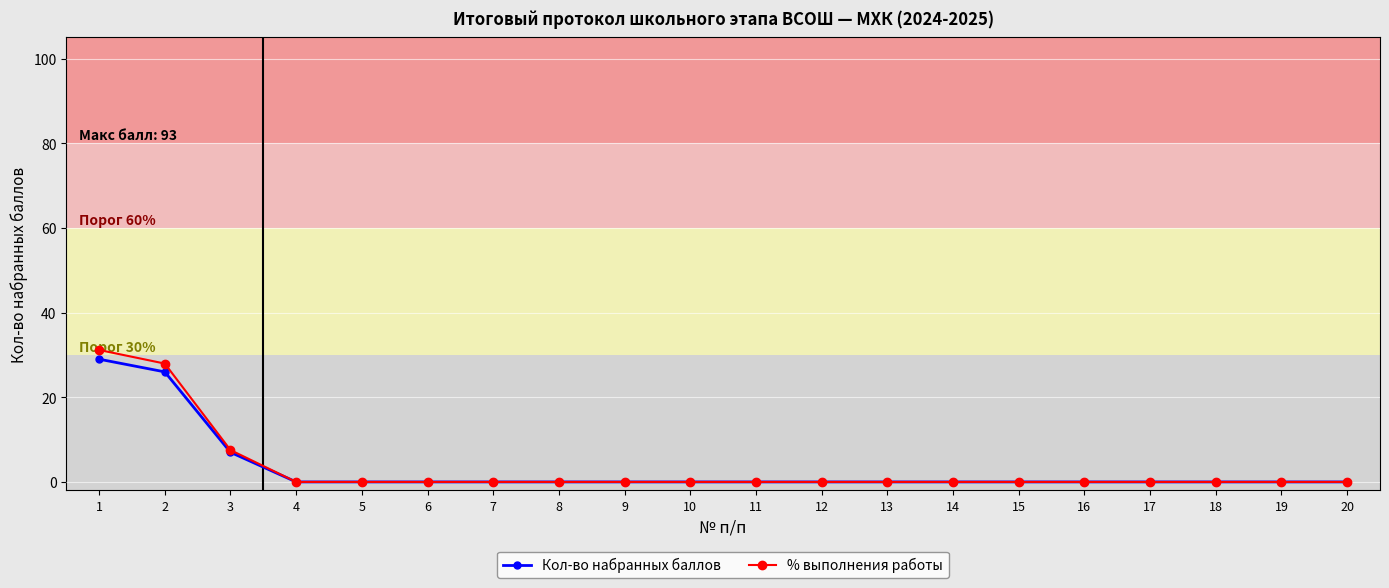

List the series in order of their peak value, highest first.

% выполнения работы, Кол-во набранных баллов